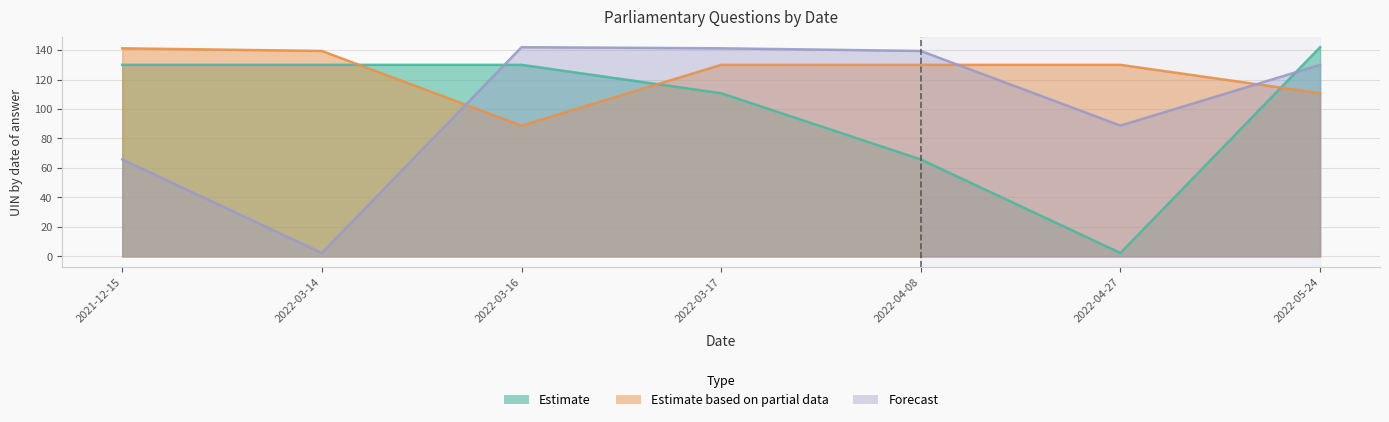

What position from the right is 2022-05-24?

1